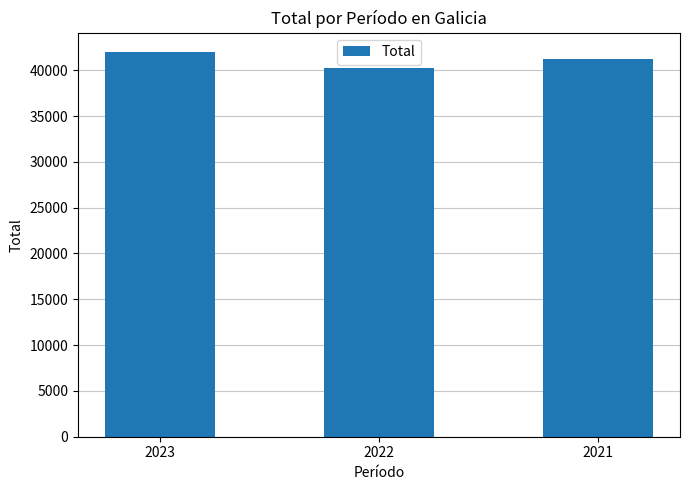

What is the difference between the values at 2022 and 2023?

1783